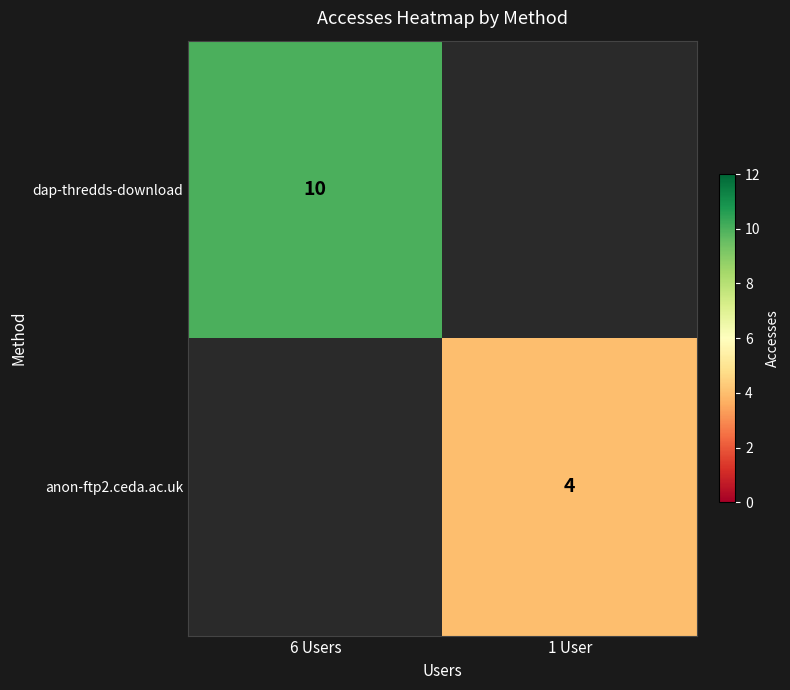

At how many categories does at least one series exceed 4?

1